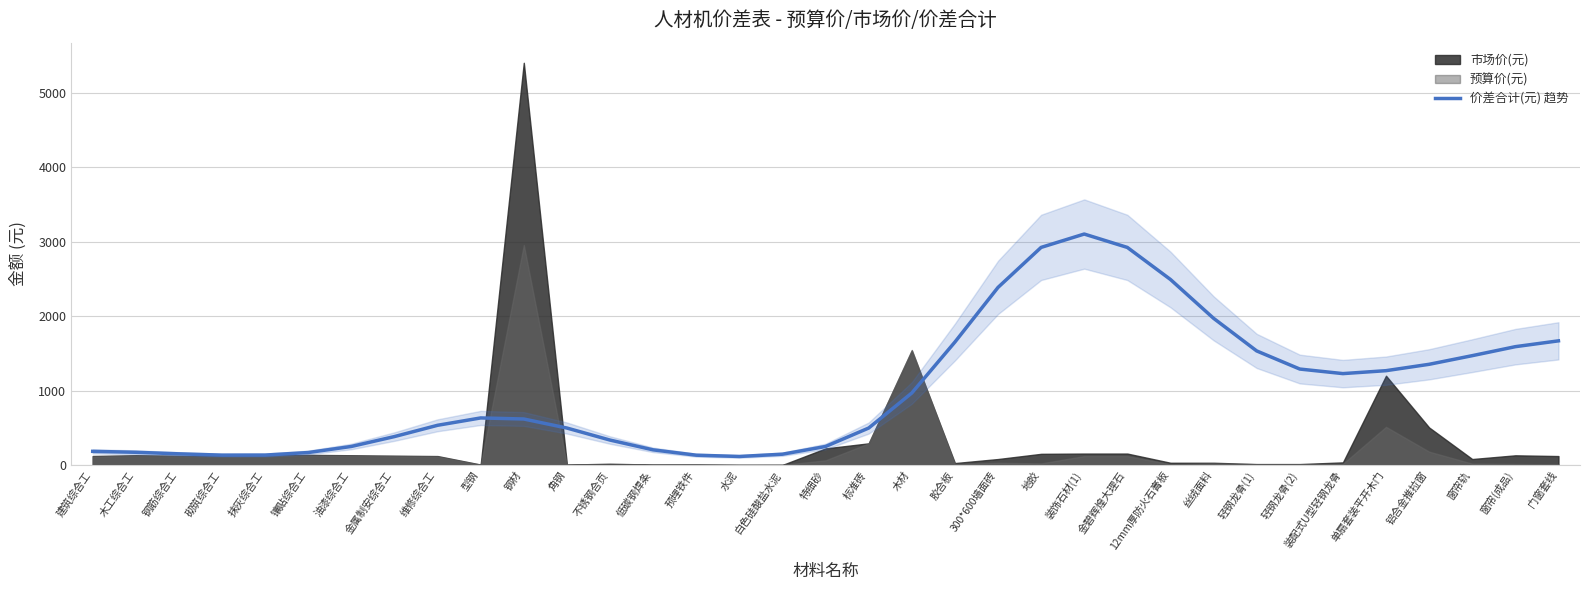

At which label does 价差合计(元) 趋势 reach its peak?

装饰石材(1)